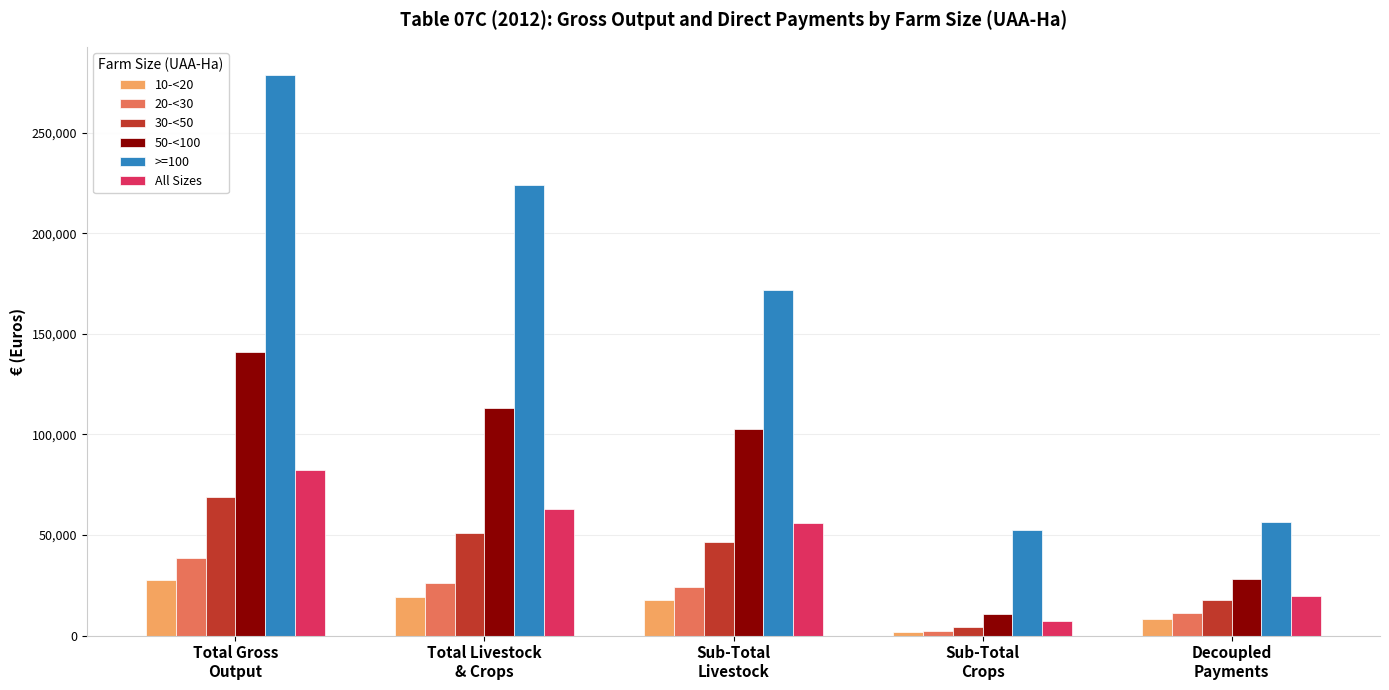

What is the difference between the maximum and minimum values in the 20-<30 series?

36394